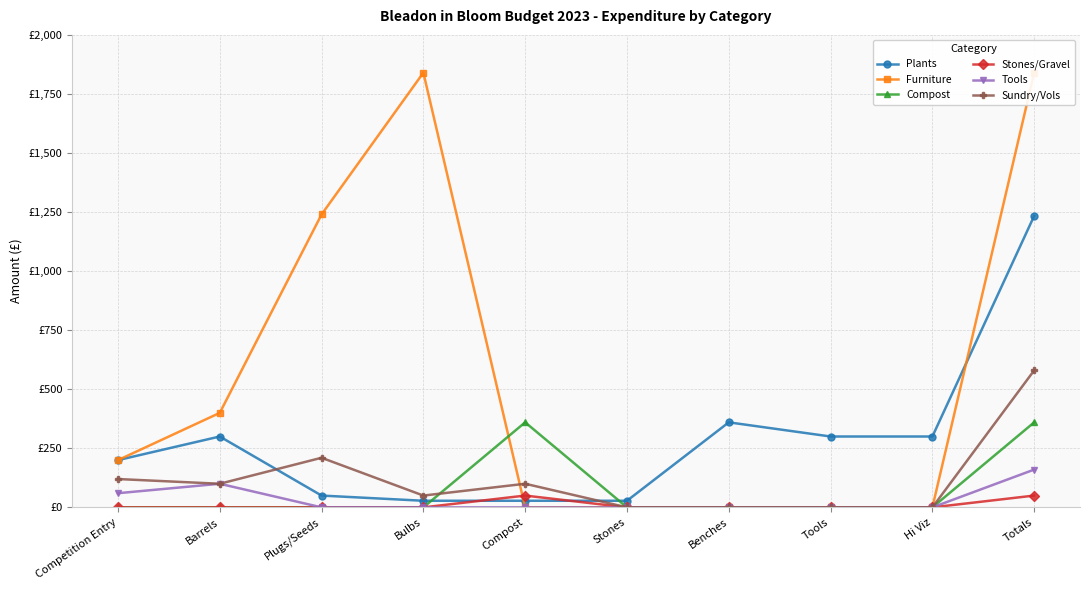

Where is Plants nearest to the value 631?

Benches